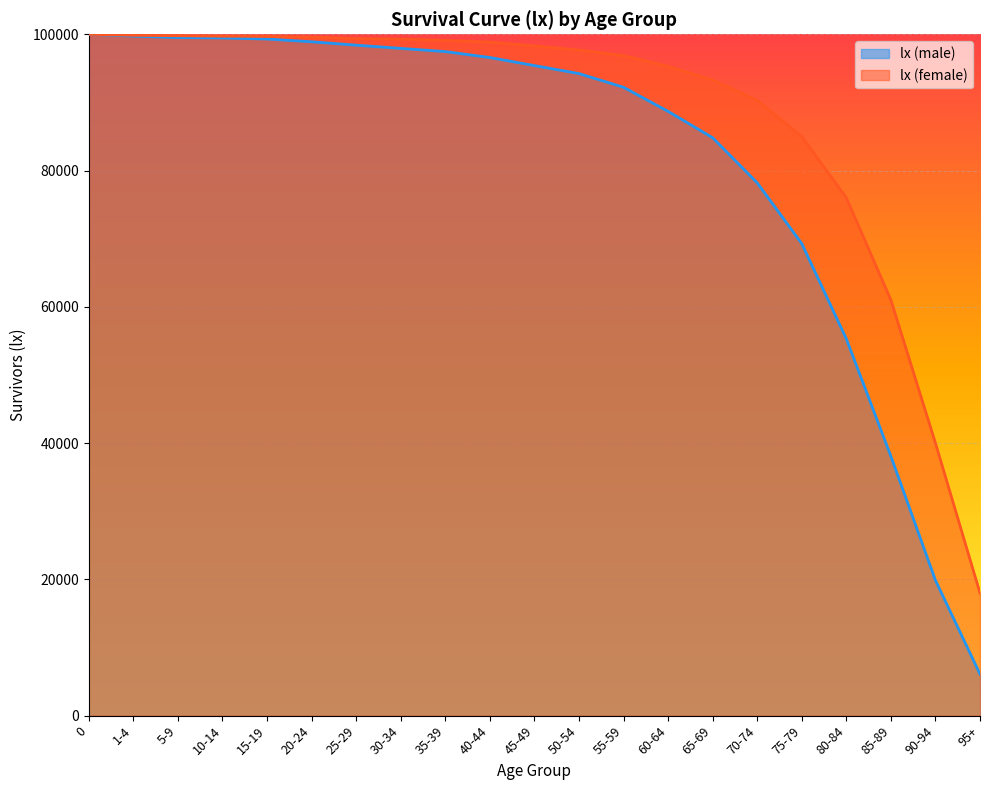

Reading left to right, list all the values displayed in this chart.

lx (male): 0=100000	1-4=99734	5-9=99517	10-14=99465	15-19=99303	20-24=98903	25-29=98405	30-34=97929	35-39=97462	40-44=96590	45-49=95406	50-54=94234	55-59=92226	60-64=88688	65-69=84823	70-74=78200	75-79=69286	80-84=55307	85-89=38078	90-94=19862	95+=6093
lx (female): 0=100000	1-4=99855	5-9=99788	10-14=99718	15-19=99702	20-24=99580	25-29=99384	30-34=99294	35-39=99113	40-44=98849	45-49=98292	50-54=97688	55-59=96868	60-64=95284	65-69=93300	70-74=90300	75-79=85000	80-84=76000	85-89=61000	90-94=40000	95+=18000